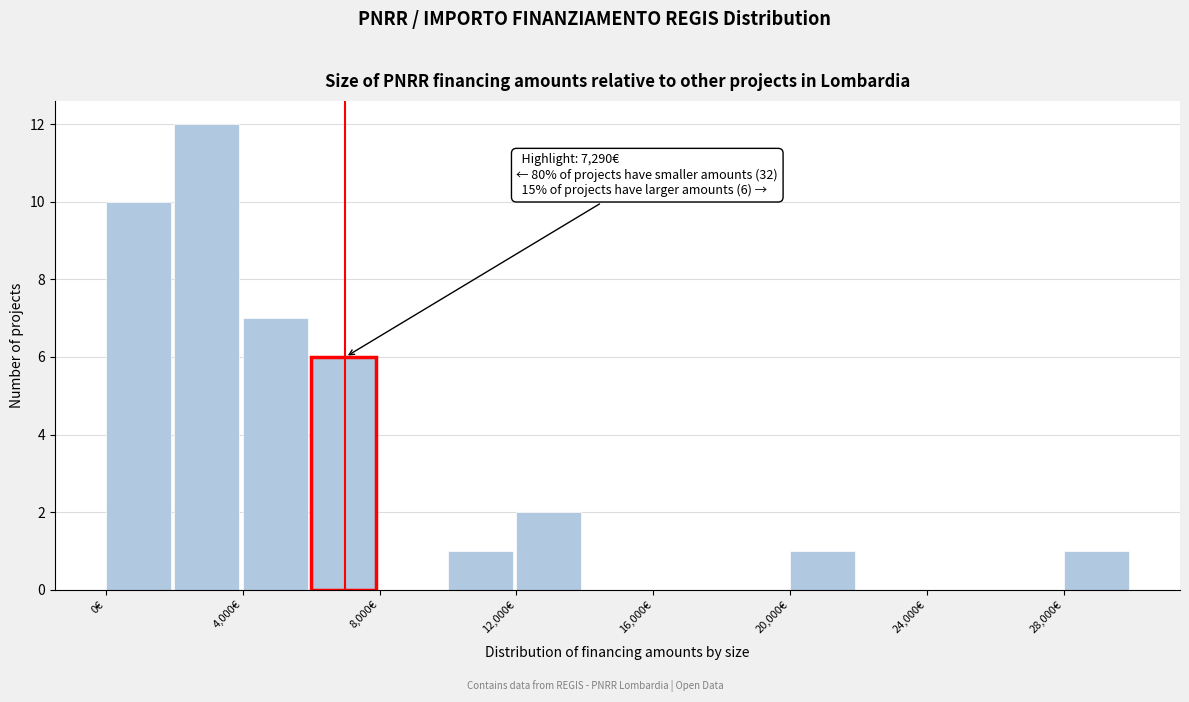

Which range on the x-axis has the tallest bar?

2000 to 4000